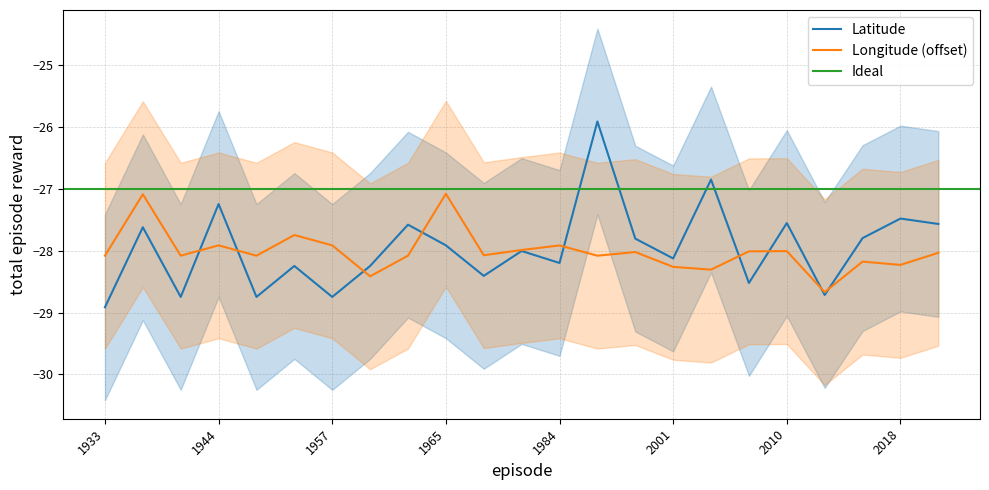

What is the sum of the Longitude values at 1934 and 1933?

-55.2